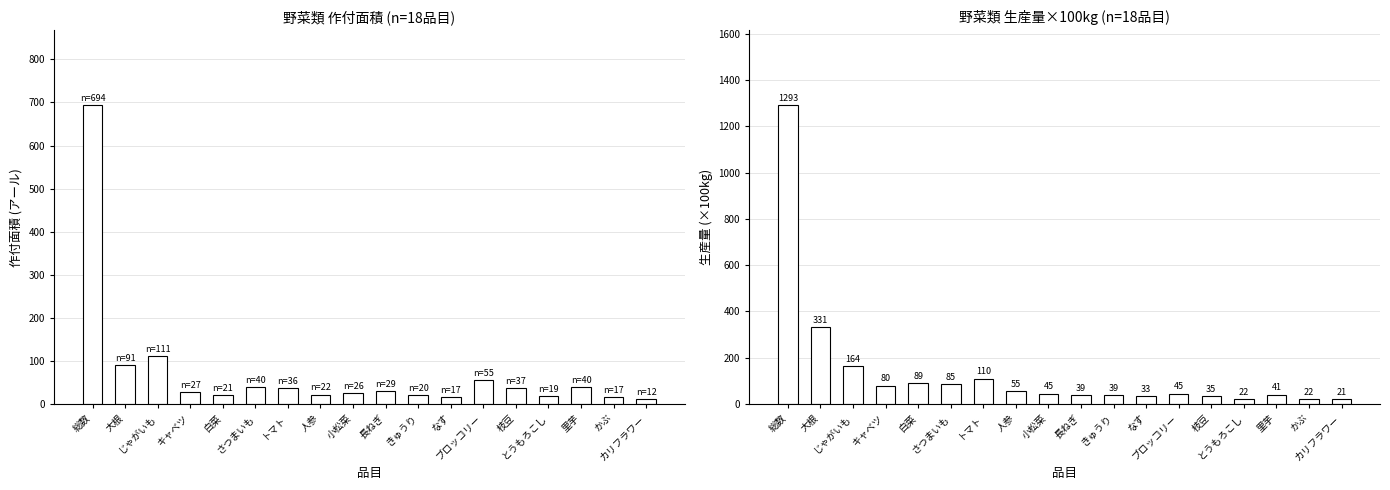

What is the difference between the maximum and minimum values in the 作付面積 series?

682.0